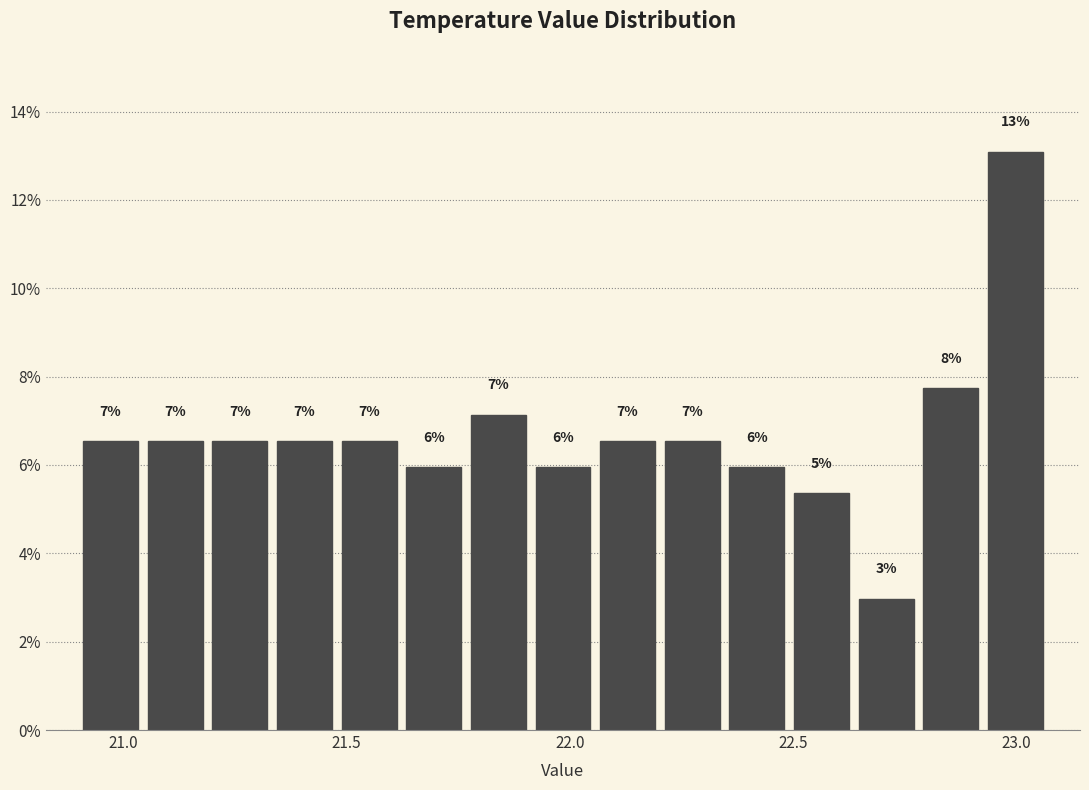

Around what value on the x-axis is the tallest bar? Give the approximate position of its centre, as read against the axis.

23.00